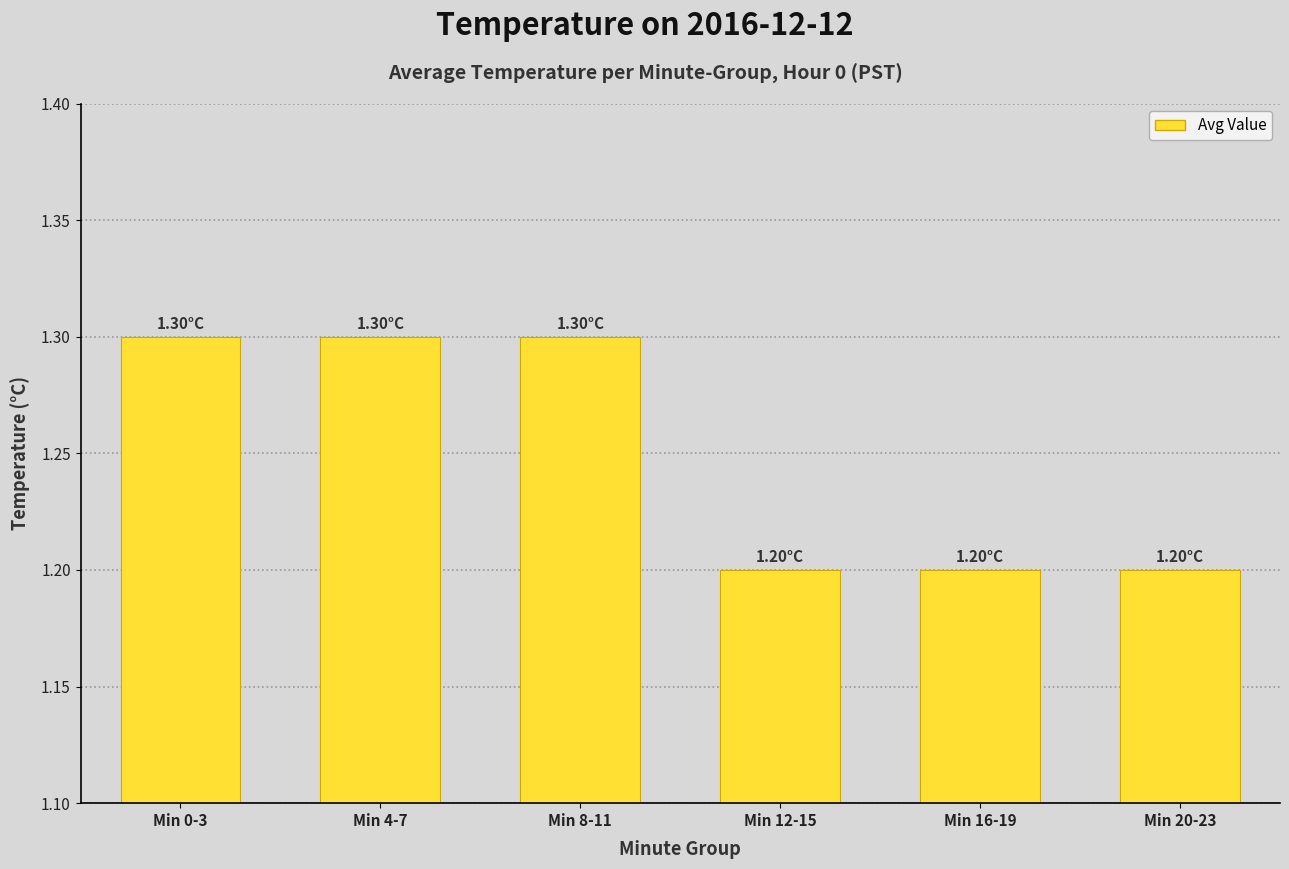

Approximately how many times larger is the value at Min 8-11 compared to Min 16-19?

1.1